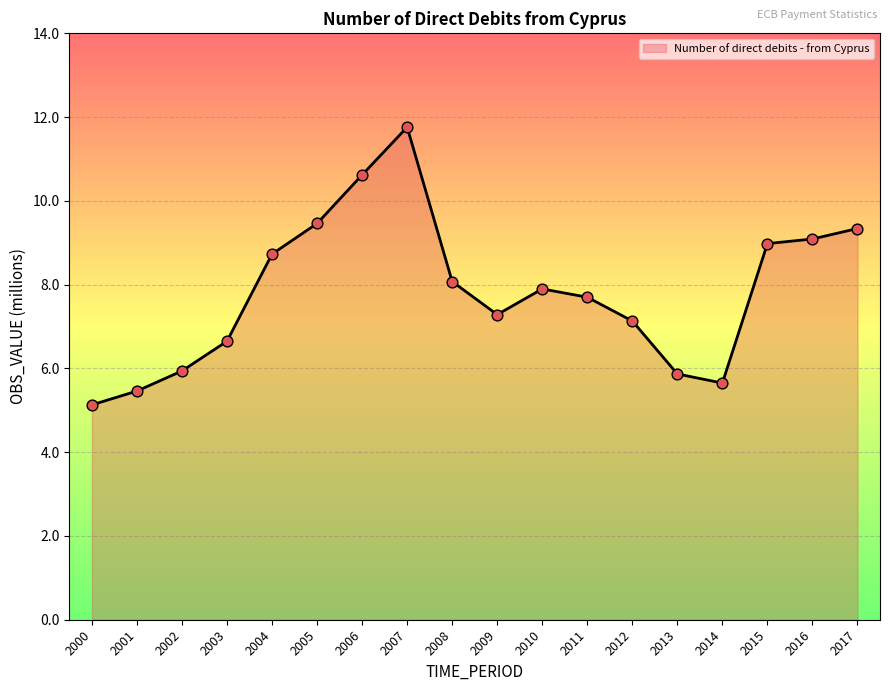

Approximately how many times larger is the value at 2009 compared to 2017?

0.8